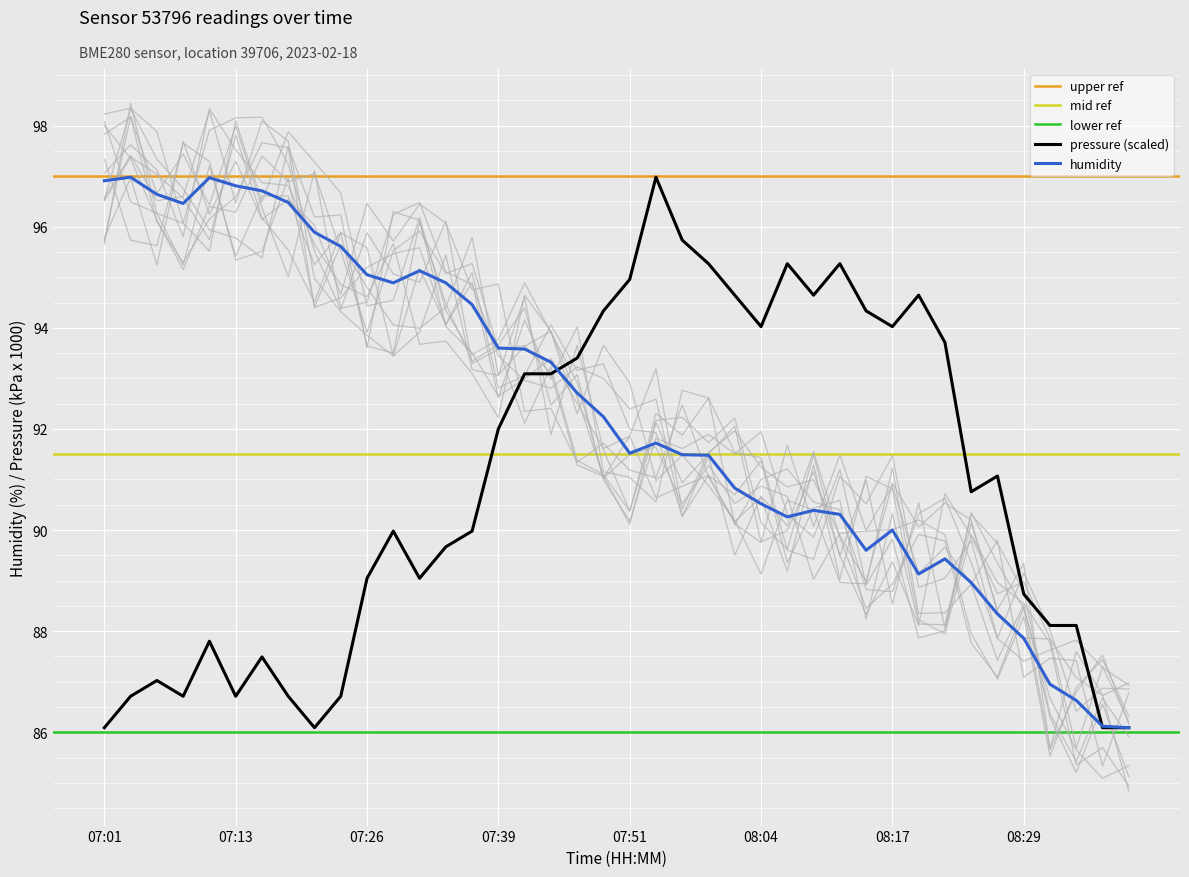

Reading left to right, extract all data points from this chart.

humidity: 07:01=96.9	07:03=97.0	07:06=96.6	07:08=96.5	07:11=97.0	07:13=96.8	07:16=96.7	07:19=96.5	07:21=95.9	07:24=95.6	07:26=95.0	07:29=94.9	07:31=95.1	07:34=94.9	07:36=94.5	07:39=93.6	07:41=93.6	07:44=93.3	07:46=92.7	07:49=92.2	07:51=91.5	07:54=91.7	07:56=91.5	07:59=91.5	08:02=90.8	08:04=90.5	08:07=90.3	08:09=90.4	08:12=90.3	08:14=89.6	08:17=90.0	08:19=89.1	08:22=89.4	08:24=89.0	08:27=88.3	08:29=87.9	08:32=87.0	08:34=86.6	08:37=86.1	08:39=86.1
pressure_scaled: 07:01=86.1	07:03=86.7	07:06=87.0	07:08=86.7	07:11=87.8	07:13=86.7	07:16=87.5	07:19=86.7	07:21=86.1	07:24=86.7	07:26=89.0	07:29=90.0	07:31=89.0	07:34=89.7	07:36=90.0	07:39=92.0	07:41=93.1	07:44=93.1	07:46=93.4	07:49=94.3	07:51=95.0	07:54=97.0	07:56=95.7	07:59=95.3	08:02=94.6	08:04=94.0	08:07=95.3	08:09=94.6	08:12=95.3	08:14=94.3	08:17=94.0	08:19=94.6	08:22=93.7	08:24=90.8	08:27=91.1	08:29=88.7	08:32=88.1	08:34=88.1	08:37=86.1	08:39=86.1